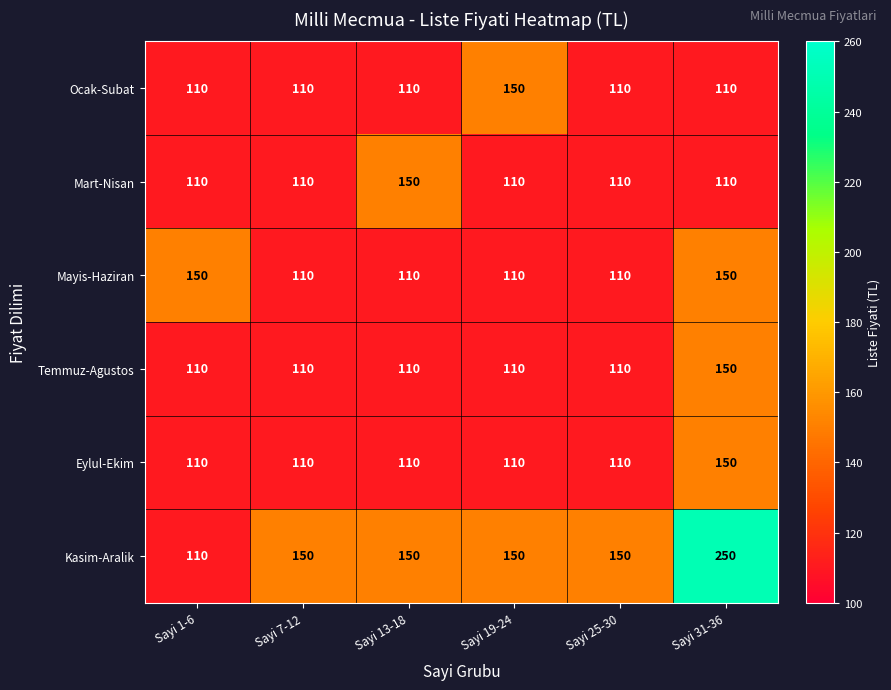

At which category is the sum across all series the highest?

Sayi 31-36